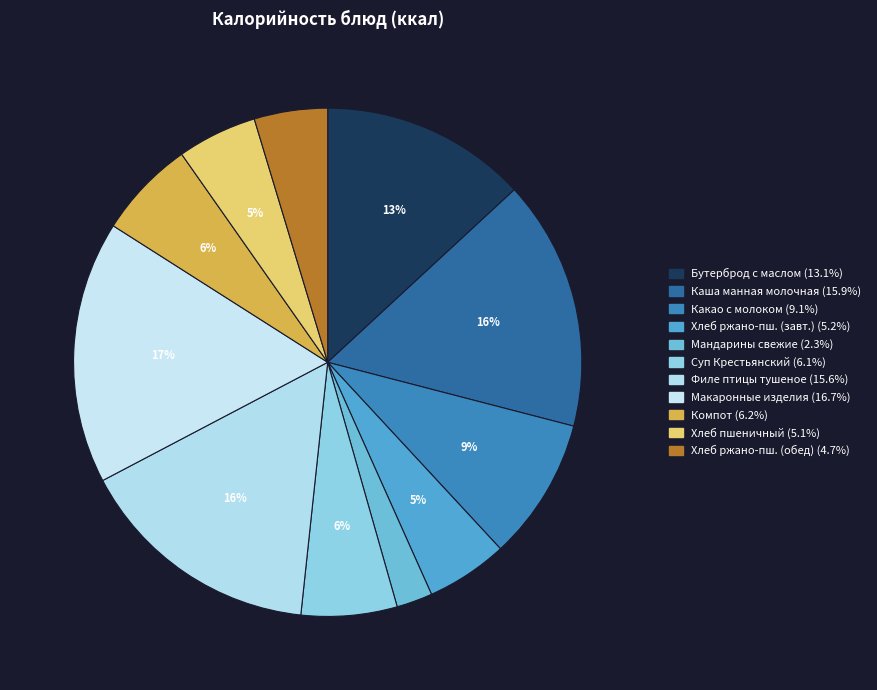

Which slice is the smallest?

Мандарины свежие